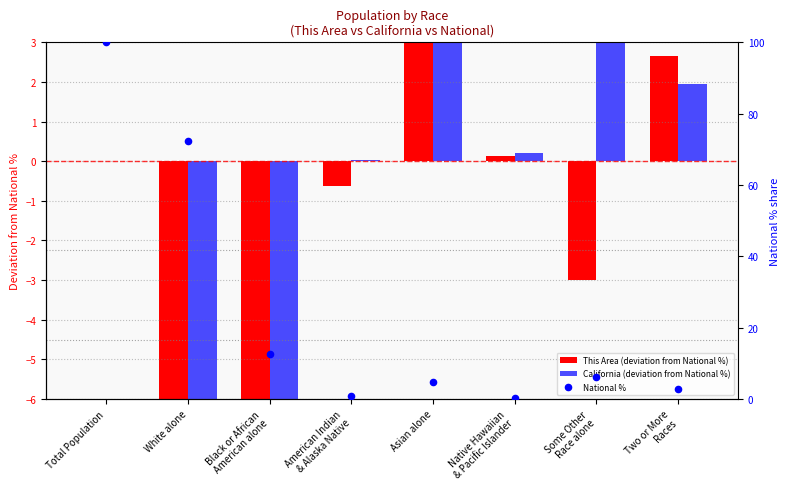

At which category is the sum across all series the highest?

Total Population